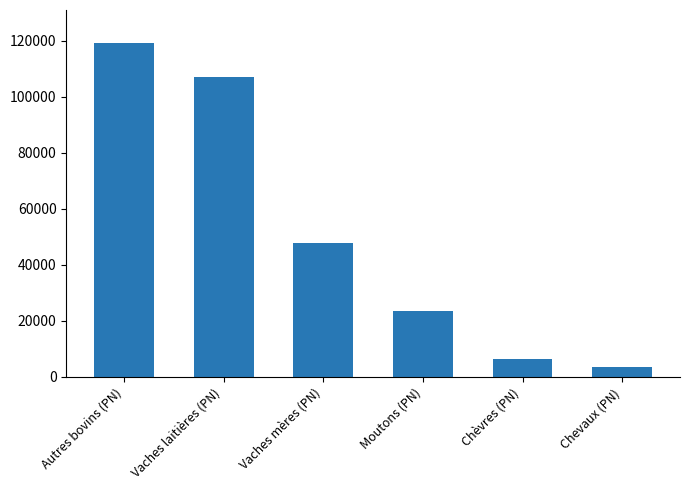

Approximately how many times larger is the value at Autres bovins (PN) compared to Vaches laitières (PN)?

1.1